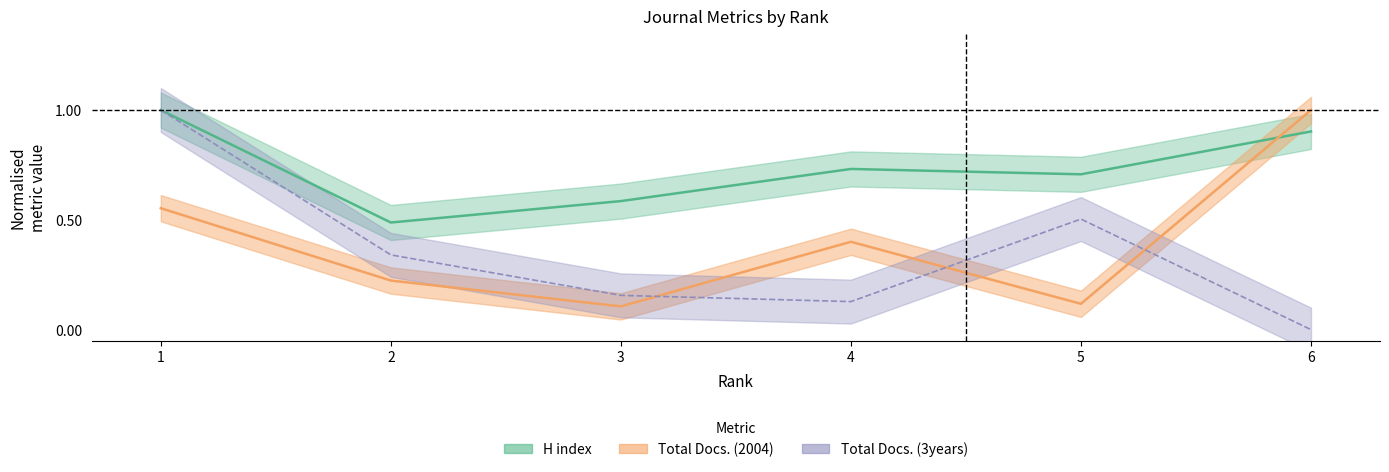

At which label is Total Docs. (3years) closest to 0?

6